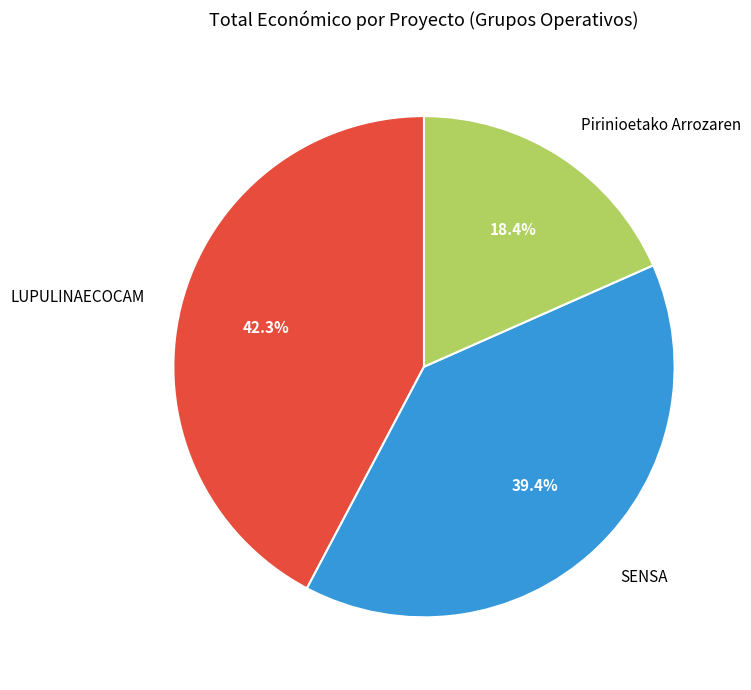

How many slices are in this pie chart?

3